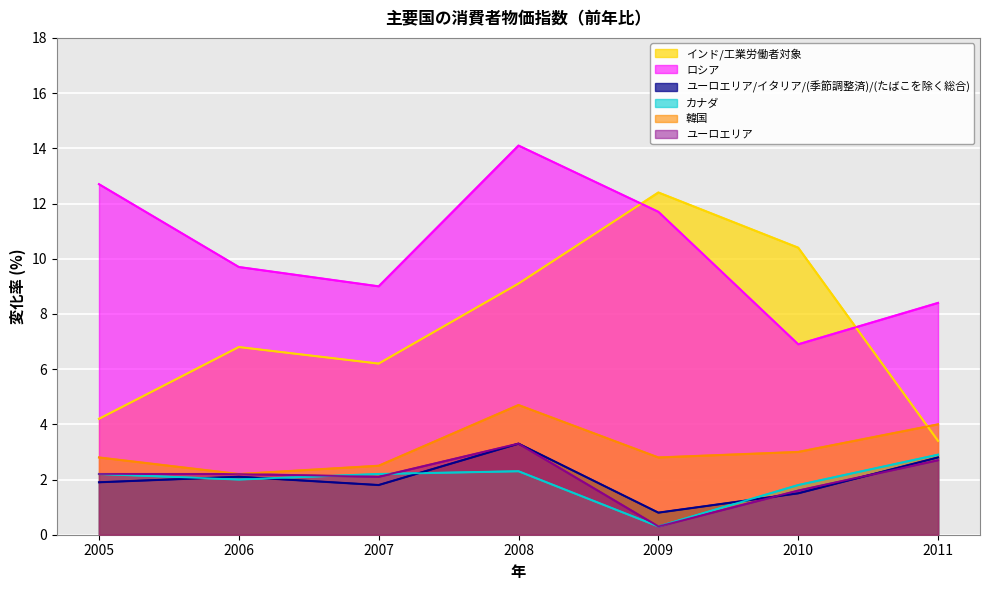

What are all the series names shown in the legend?

インド/工業労働者対象, ロシア, ユーロエリア/イタリア/(季節調整済)/(たばこを除く総合), カナダ, 韓国, ユーロエリア